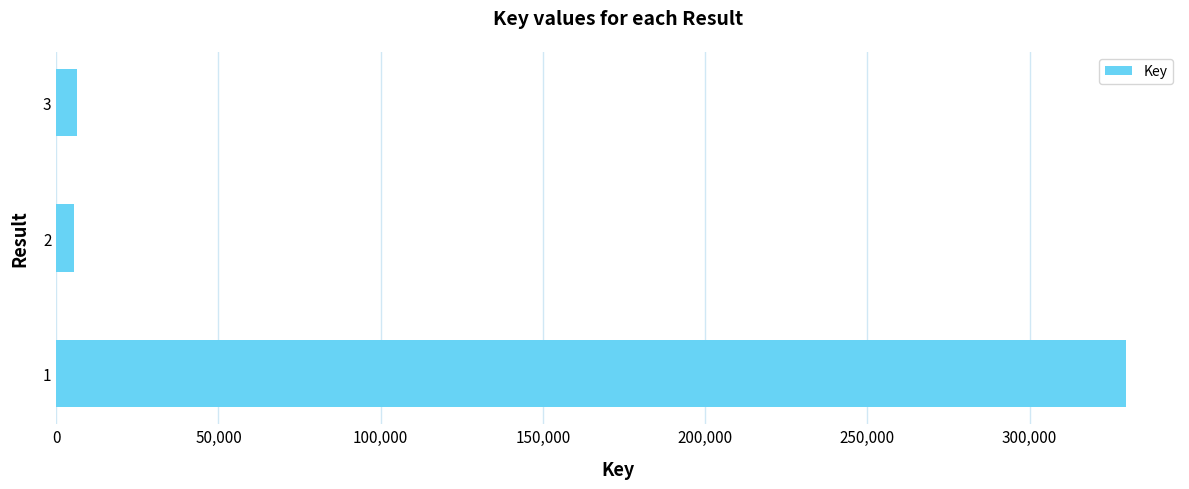

What is the sum of all values?

341793